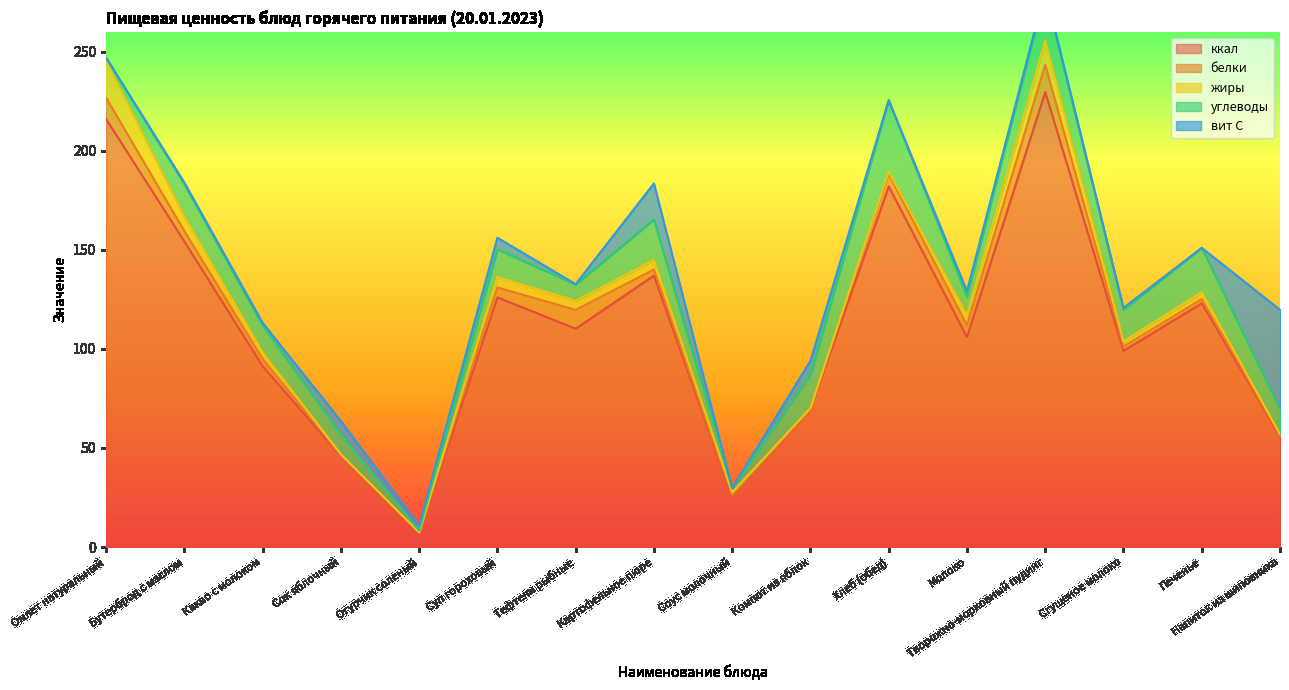

What is the greatest value displayed?

229.6